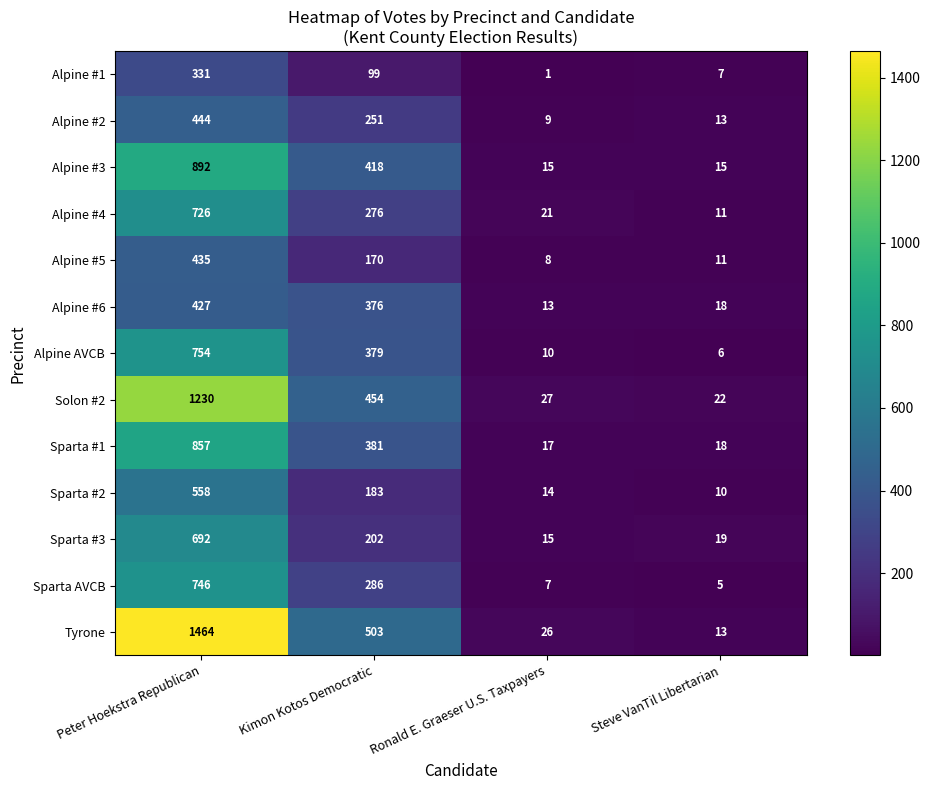

What is the sum of the Alpine #1 values at Steve VanTil Libertarian and Peter Hoekstra Republican?

338